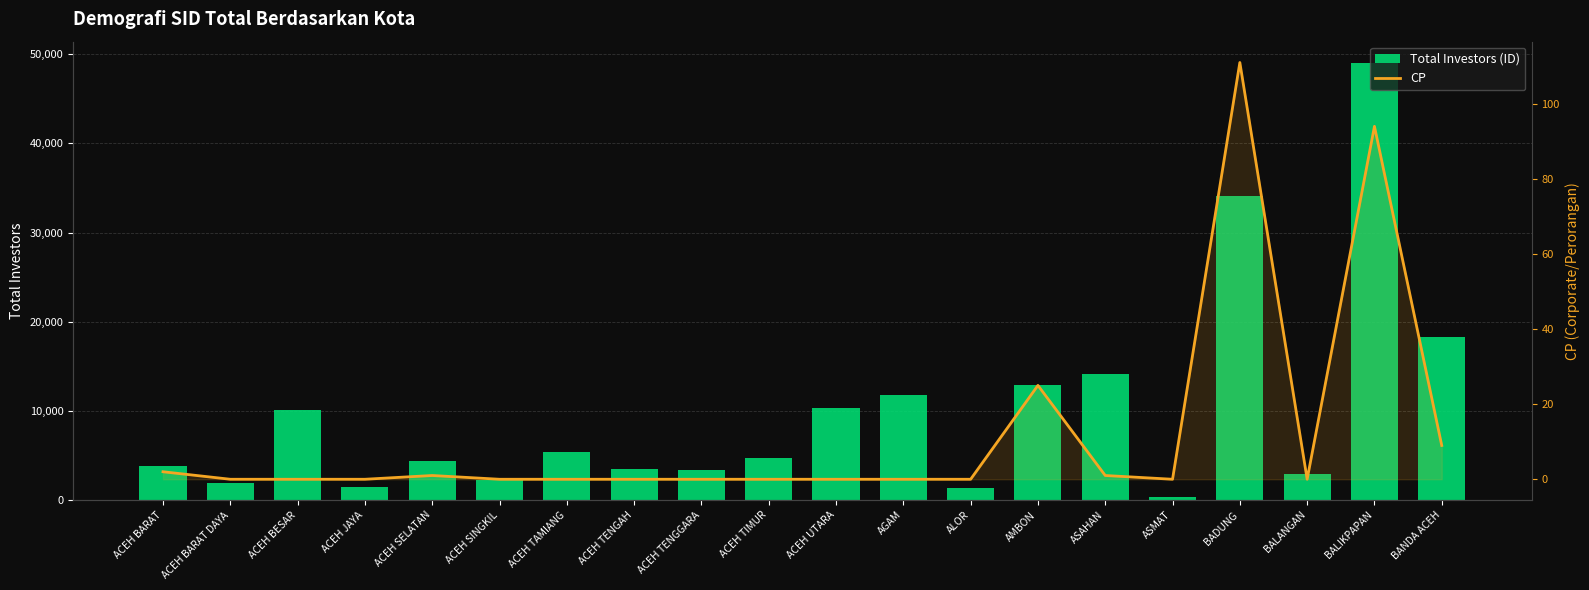

How many series are shown in this chart?

2